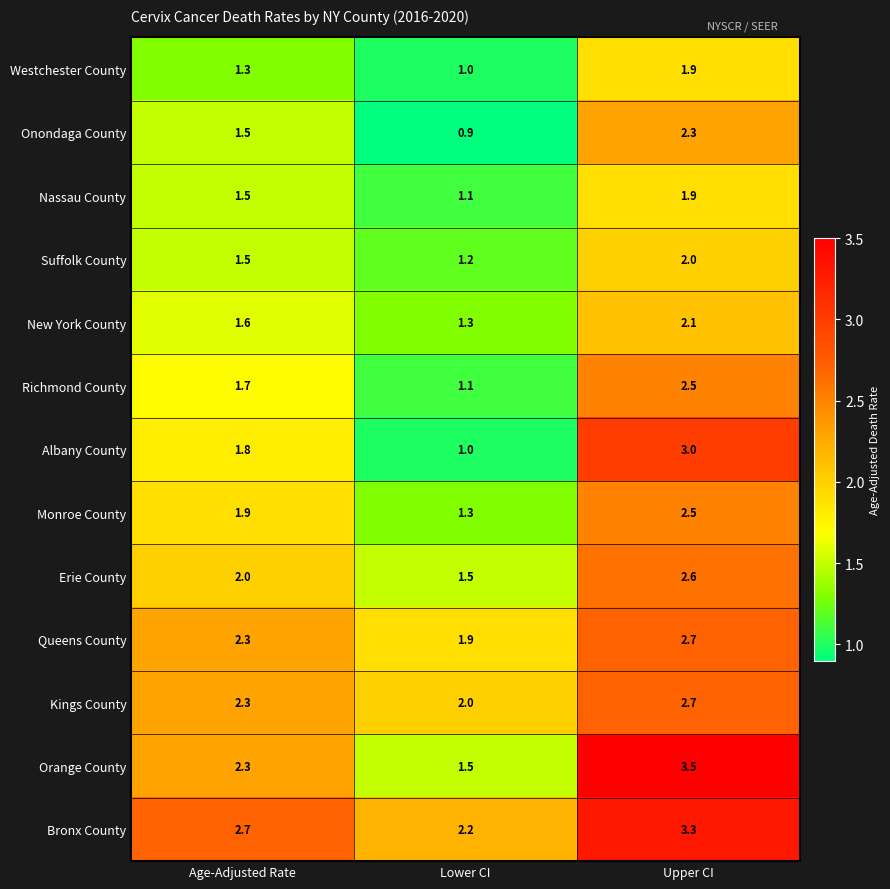

Read the Monroe County value at Lower CI.

1.3